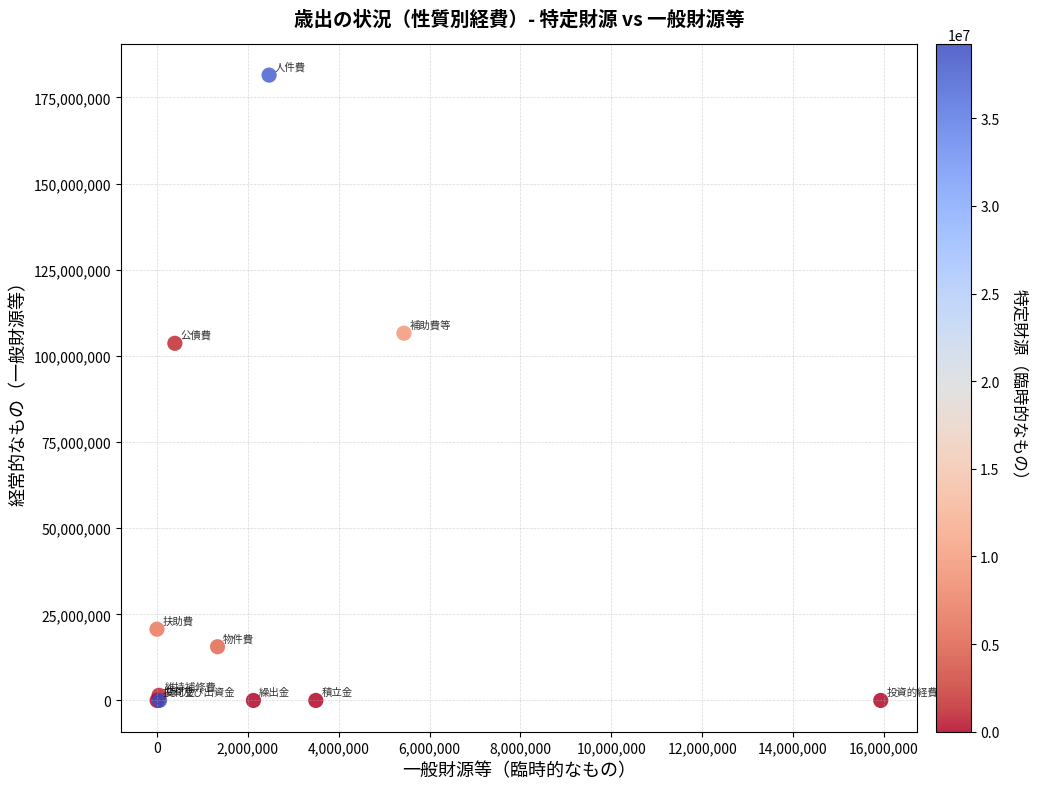

What Y value in the scatter plot is closest to 90738986?

103652646